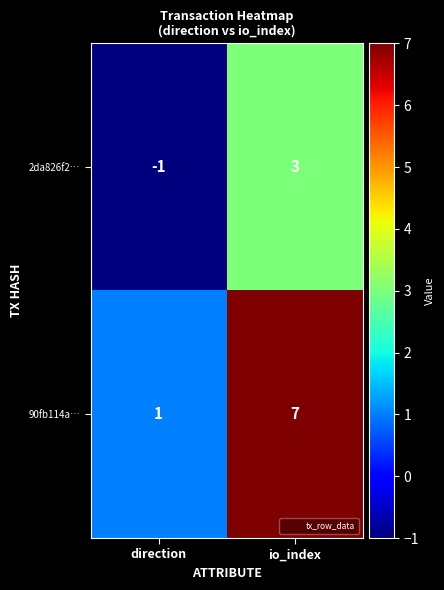

Reading left to right, what are all the values shown in this chart?

2da826f2…: -1	3
90fb114a…: 1	7